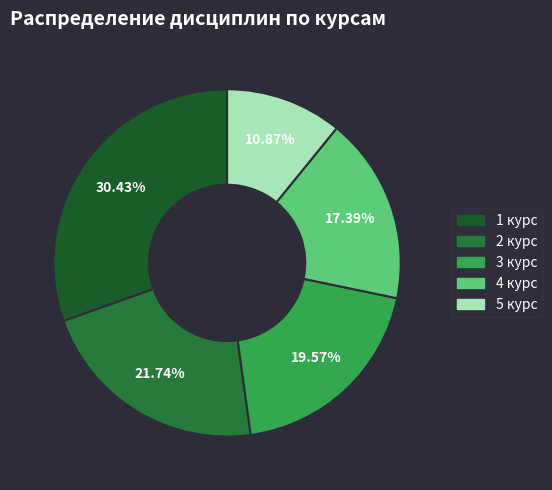

Between 1 курс and 3 курс, which is larger?

1 курс